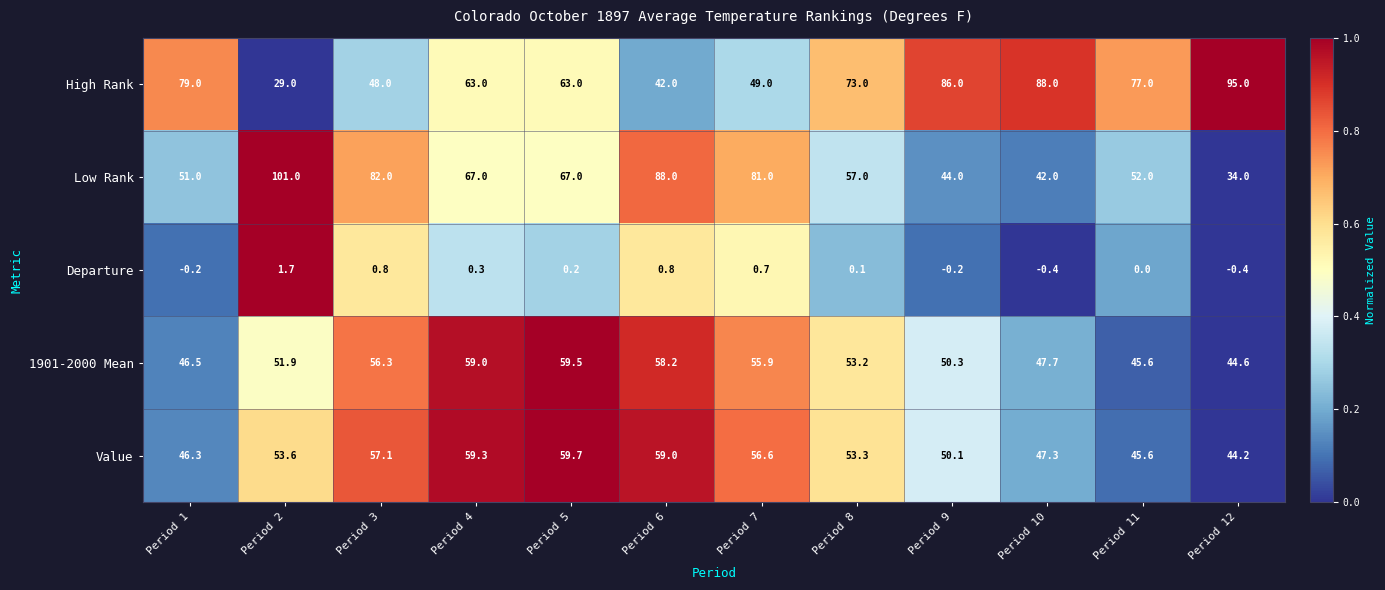

What is the sum of the 1901-2000 Mean values at Period 4 and Period 12?

103.6